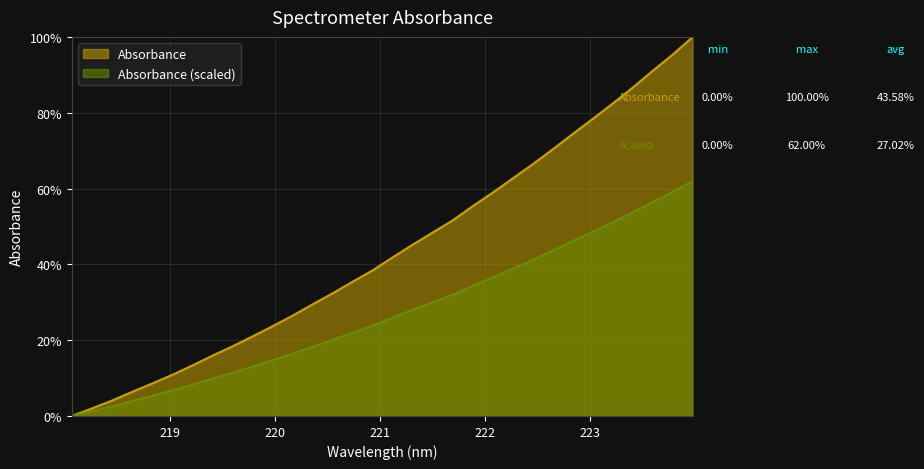

Reading left to right, list all the values displayed in this chart.

218.0596=0.0	218.2508=0.0	218.442=0.0	218.6332=0.1	218.8244=0.1	219.0156=0.1	219.2067=0.1	219.3979=0.2	219.589=0.2	219.7801=0.2	219.9712=0.2	220.1623=0.3	220.3533=0.3	220.5444=0.3	220.7354=0.4	220.9264=0.4	221.1174=0.4	221.3083=0.5	221.4993=0.5	221.6902=0.5	221.8812=0.6	222.0721=0.6	222.263=0.6	222.4538=0.7	222.6447=0.7	222.8355=0.7	223.0264=0.8	223.2172=0.8	223.408=0.9	223.5987=0.9	223.7895=1.0	223.9802=1.0